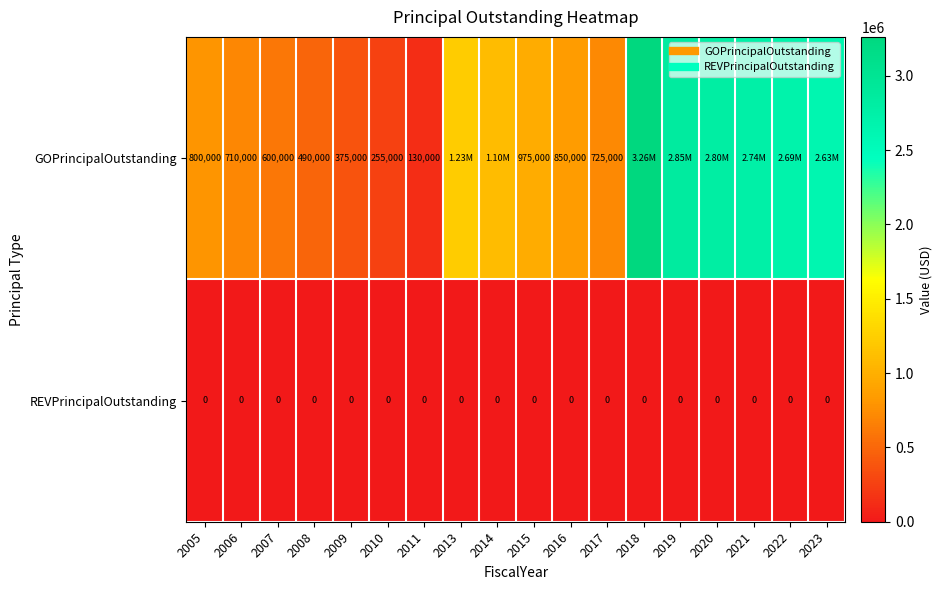

The value of GOPrincipalOutstanding at 2006 is 167286. True or false?

False